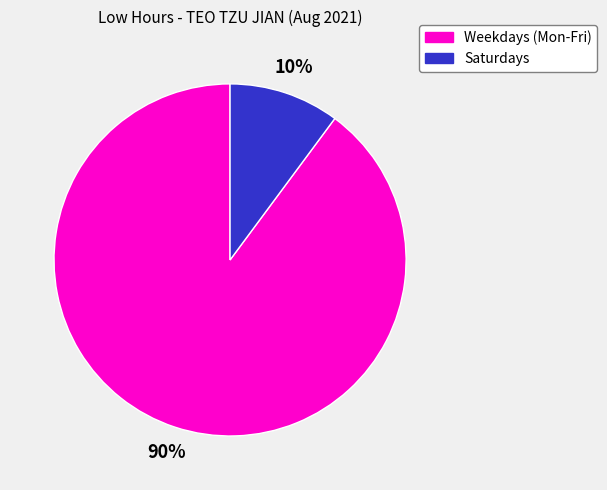

To the nearest percent, what is the difference between the largest and smallest slice percentages?

80%